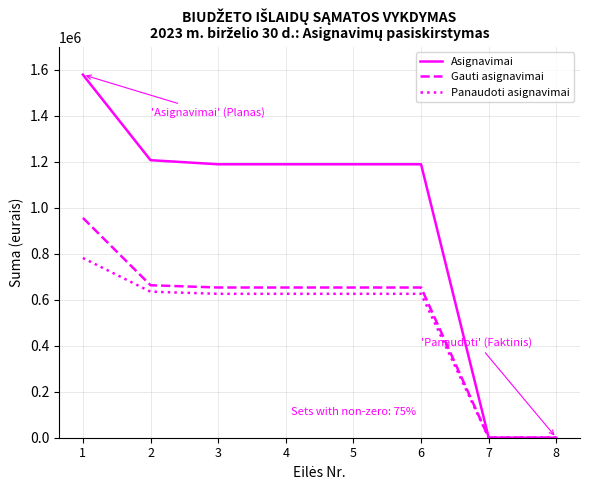

Is it true that Panaudoti asignavimai equals 893276.9 at 5?

False